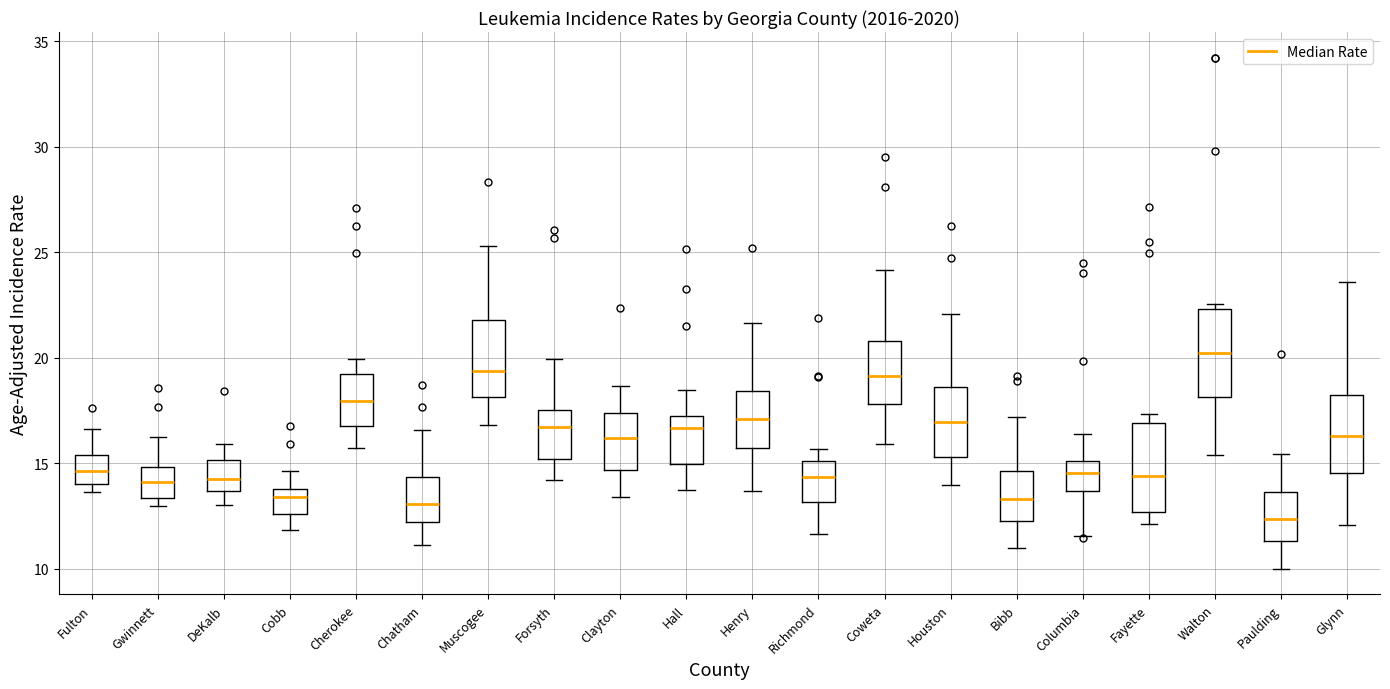

Which box's median line is the lowest?

Paulding